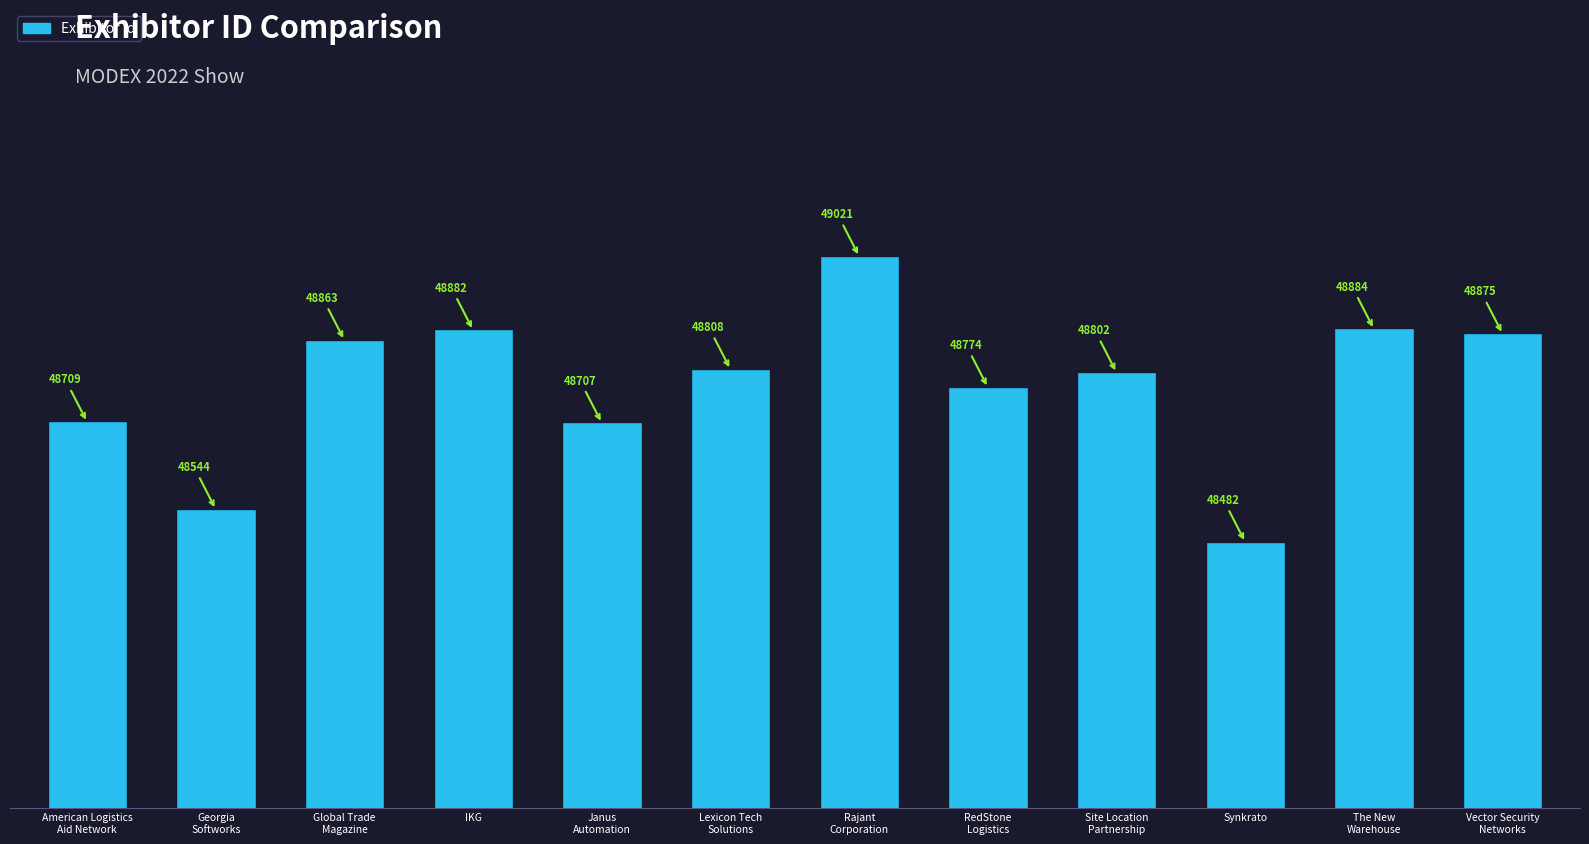

Does the chart contain any negative values?

No